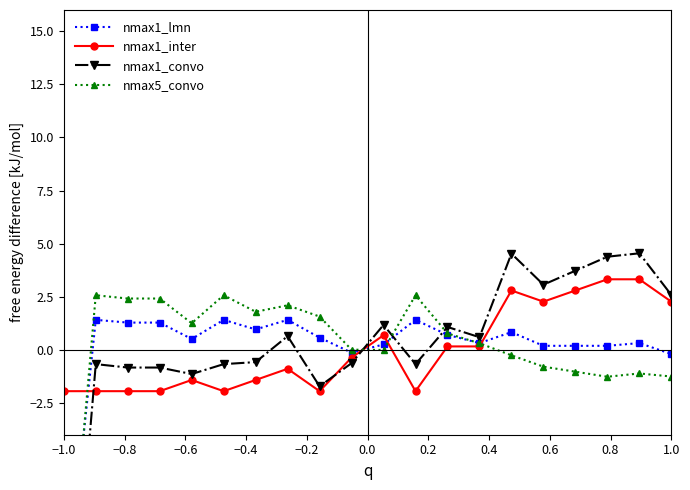

True or false: nmax1_inter has more than 0 points higher than both neighbors.

True